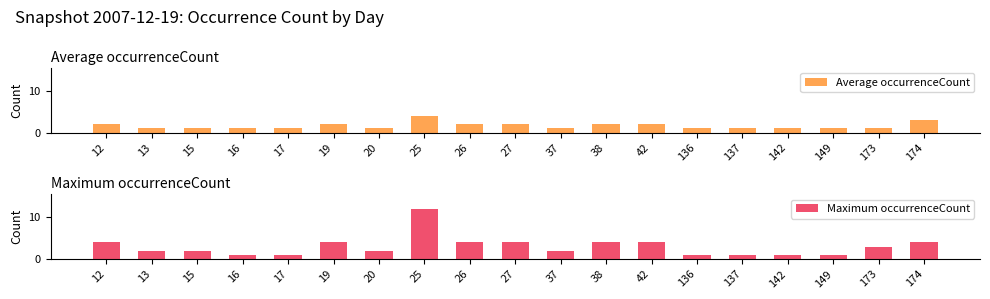

What is the lowest value of the Average occurrenceCount series?

1